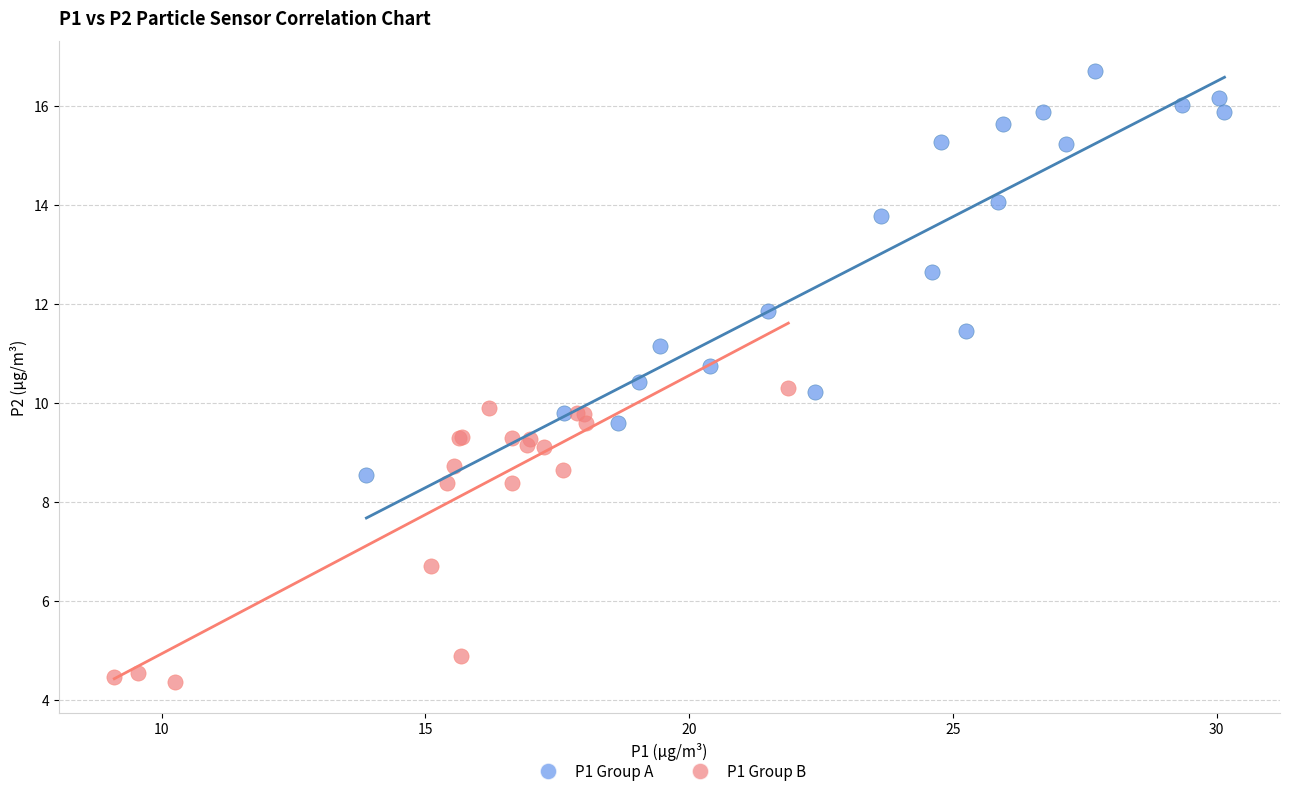

Which series has the widest spread of Y values?

P1 Group A